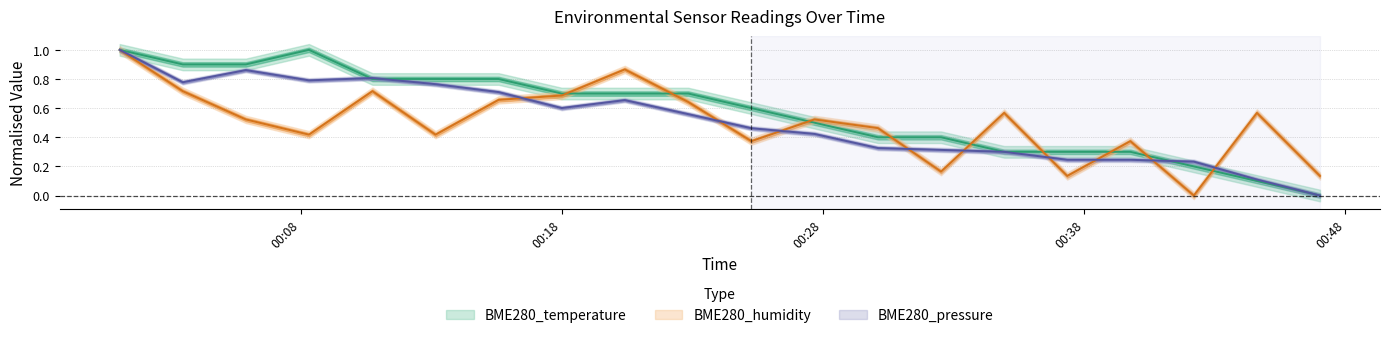

How many times do BME280_temperature and BME280_humidity cross each other?

9